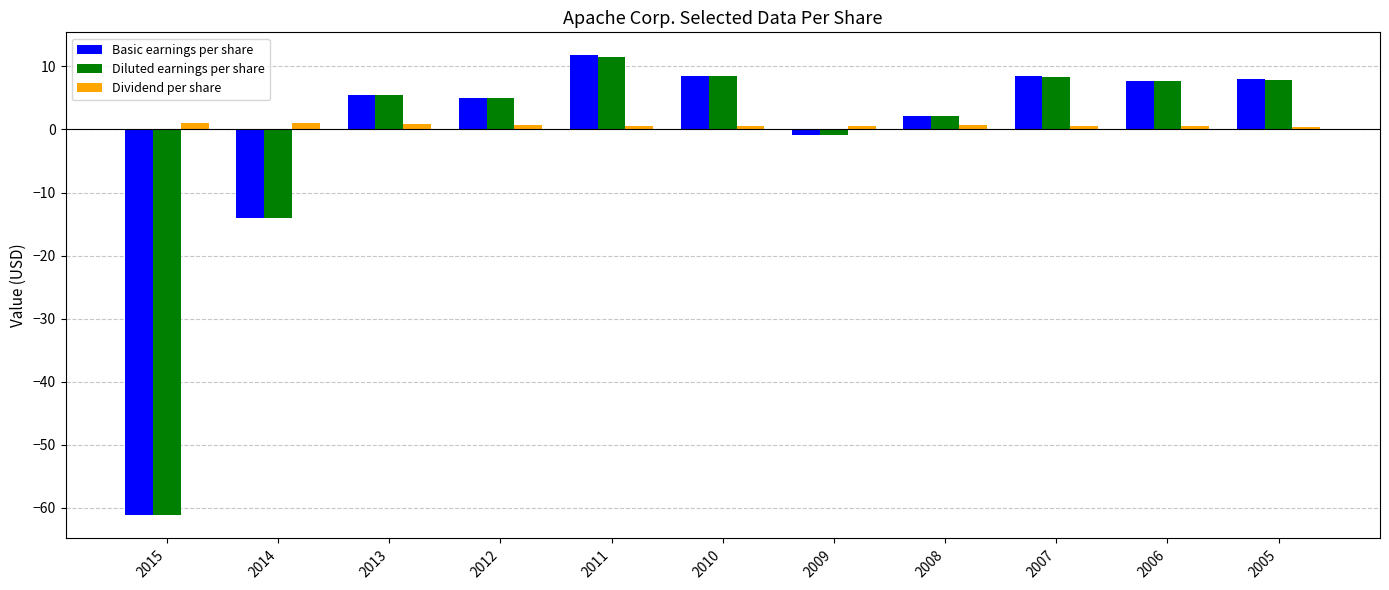

What is the total value across all series at 2010?

17.6